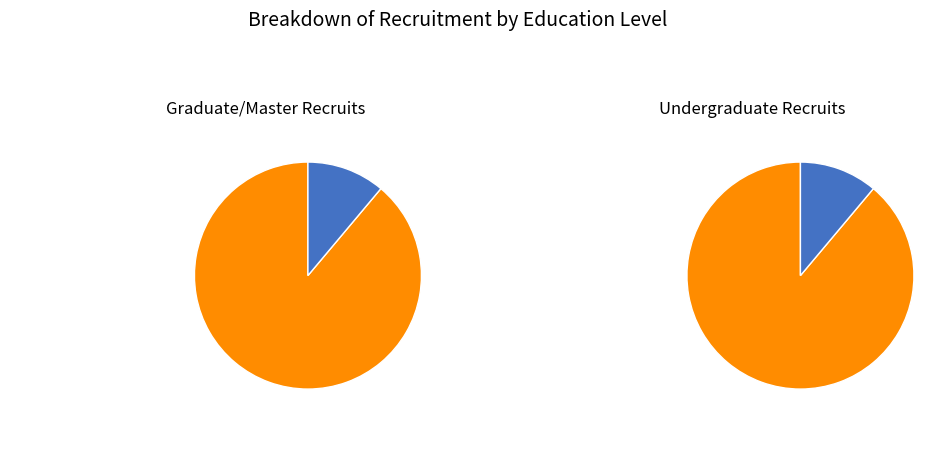

To the nearest percent, what portion does 研究生/硕士 represent?

89%